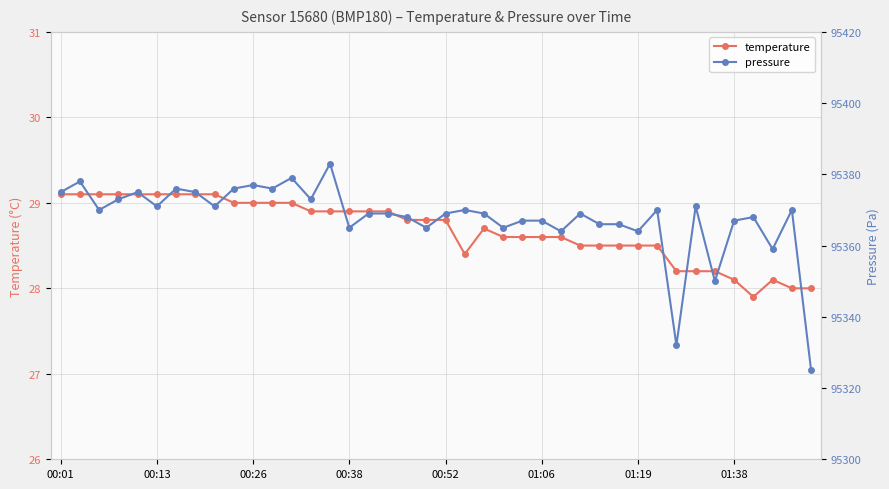

Read the temperature value at 28.

28.5